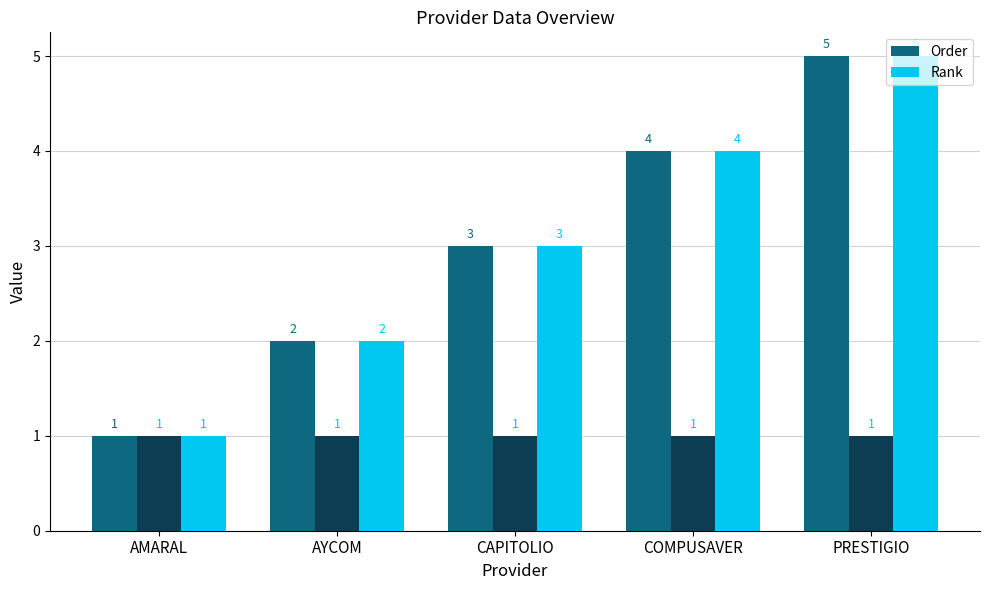

Which category has the lowest value in the Order series?

AMARAL